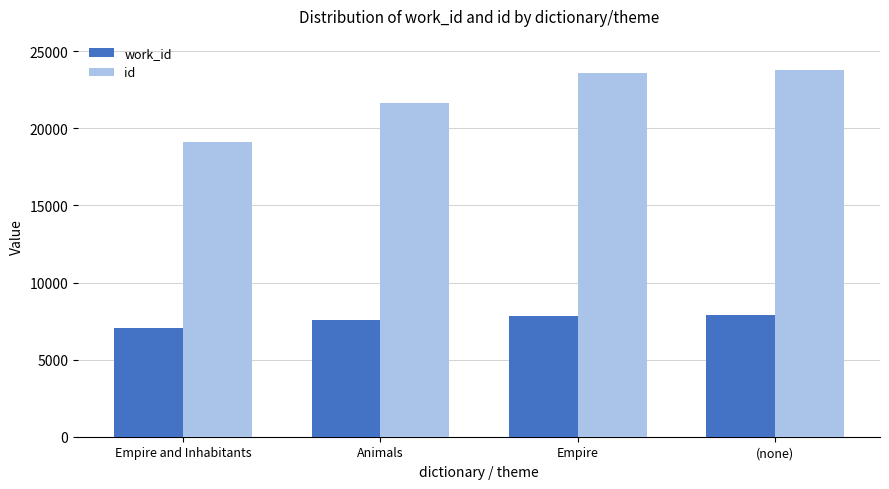

What is the sum of the id values at (none) and Animals?

45481